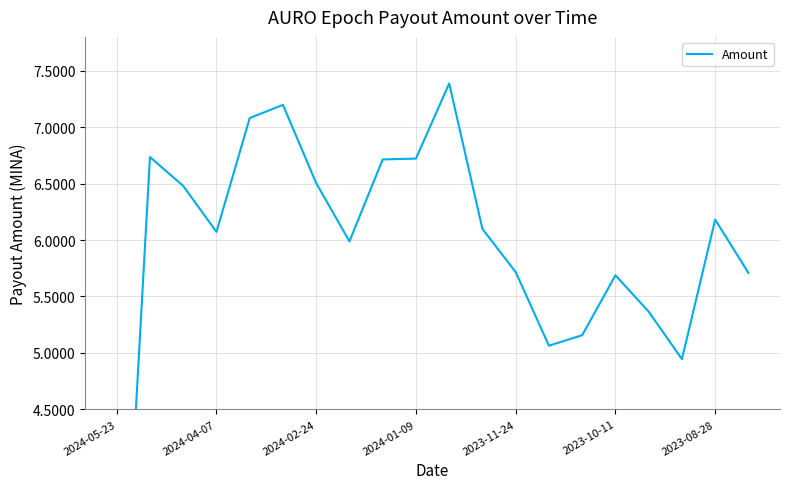

Where is the data nearest to the value 4?

17